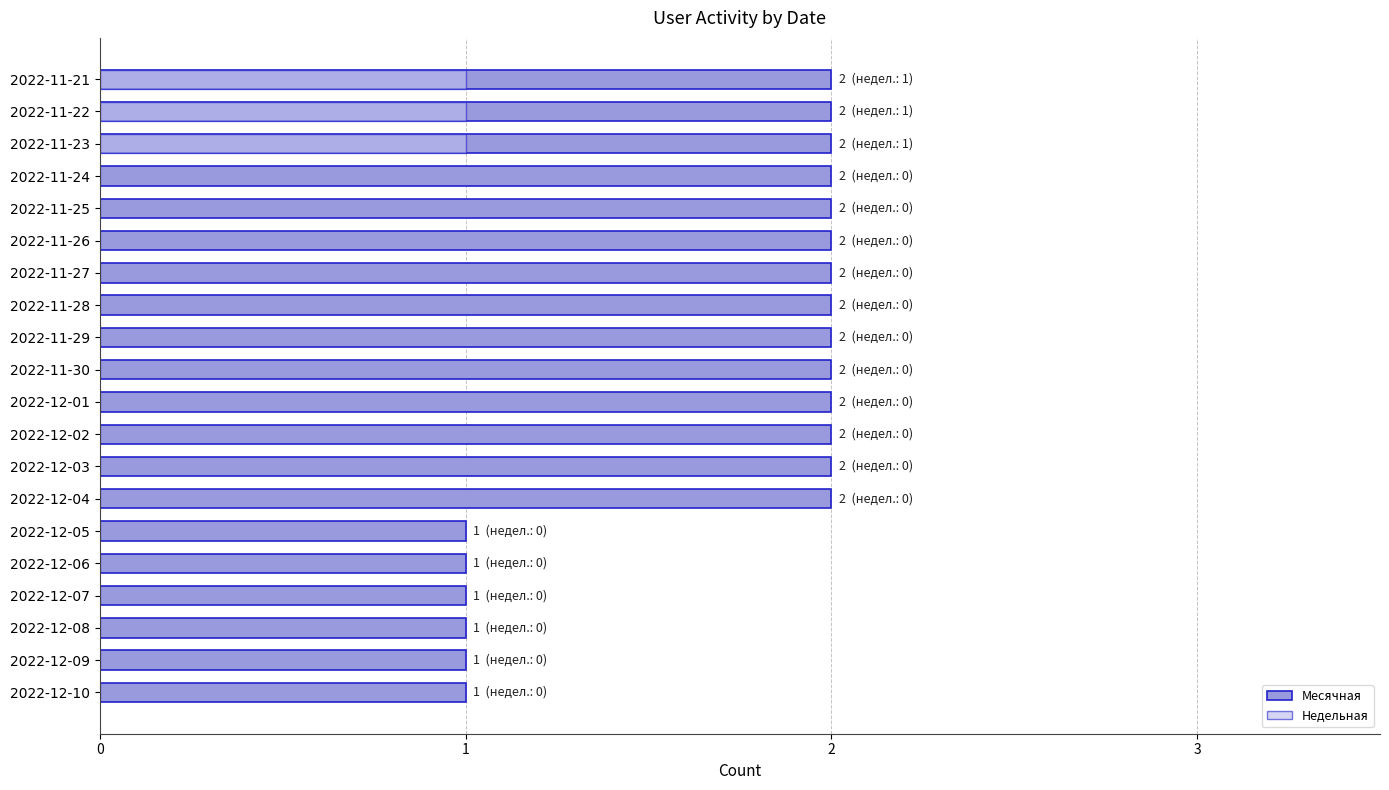

What is the value of the Недельная bar at the 20th from the left?

1